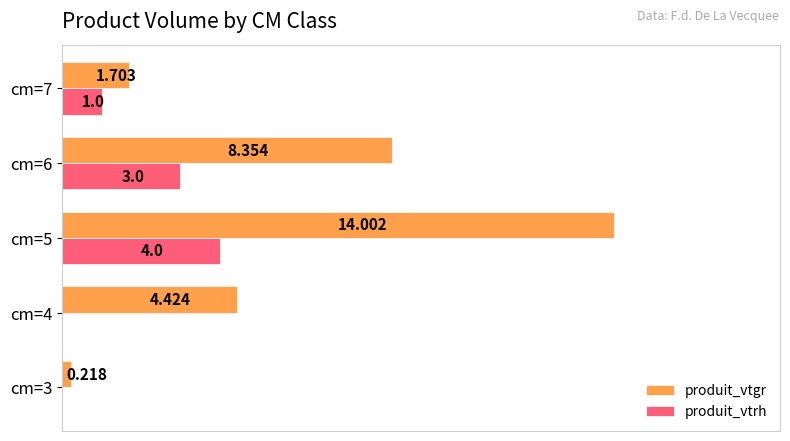

What are all the series names shown in the legend?

produit_vtgr, produit_vtrh